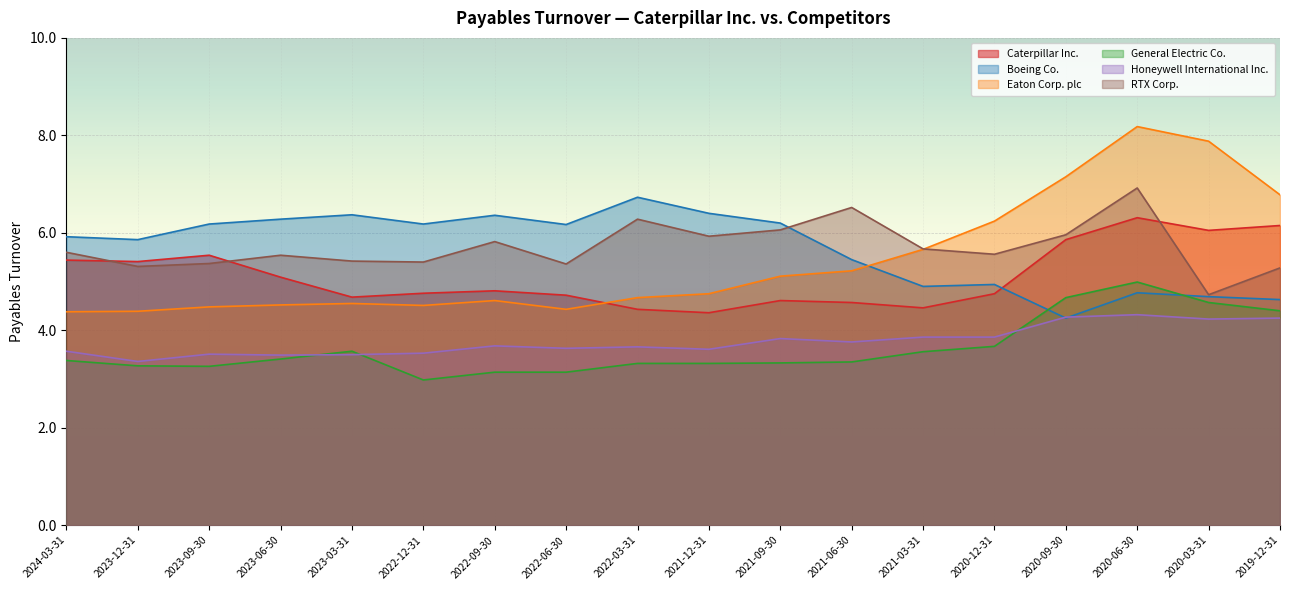

What is the label of the 5th point from the right?

2020-12-31